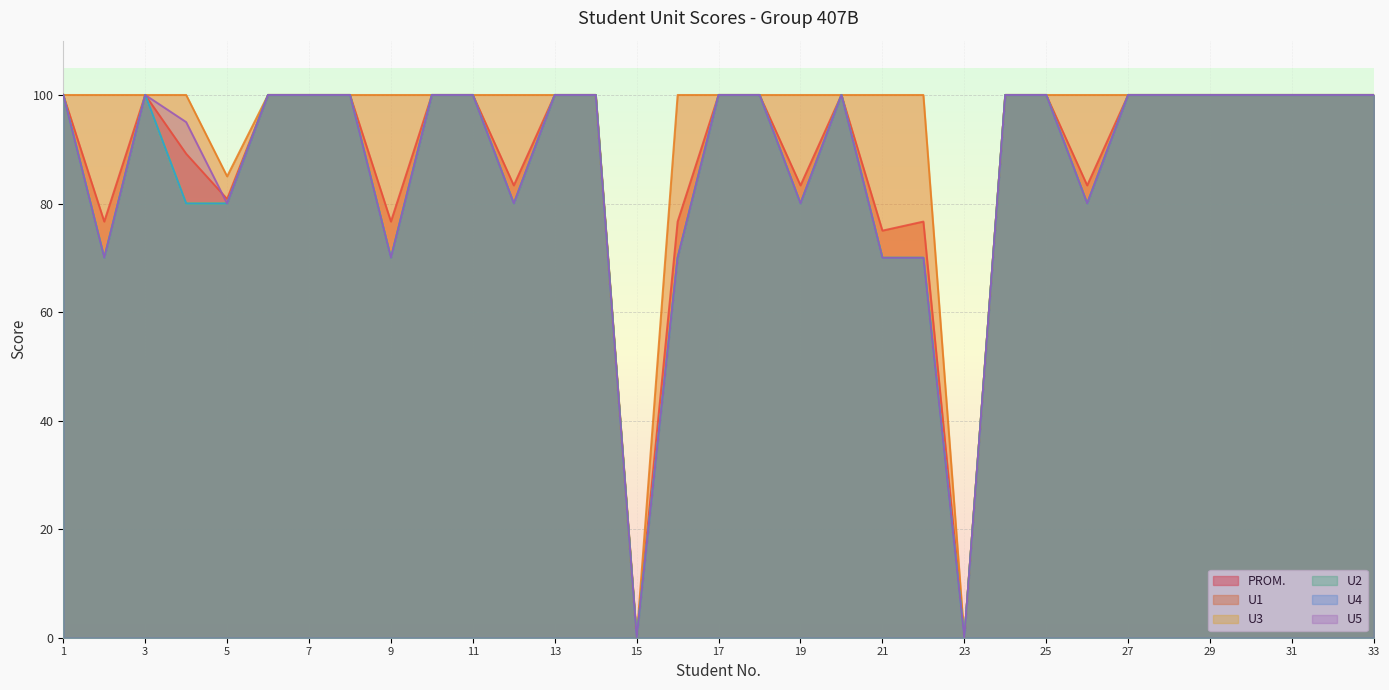

Count the U2 values in the range 80 to 100.

26